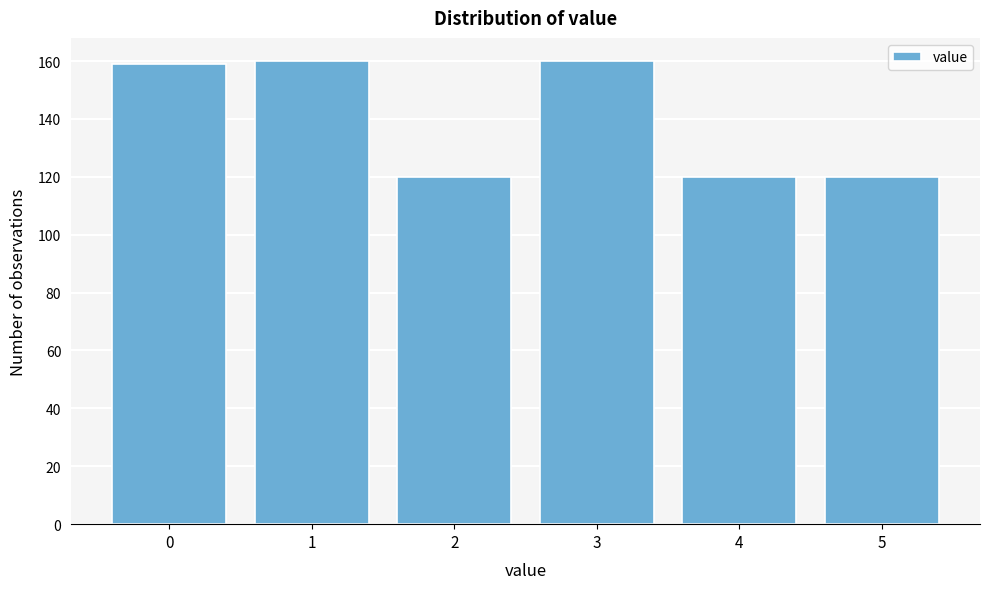

Reading left to right, list every bar in this chart as the range it spans on the x-axis followed by its height. The values are not printed on the chart, so give them approximately, as read against the axis.

-0.5 to 0.5: 160
0.5 to 1.5: 160
1.5 to 2.5: 120
2.5 to 3.5: 160
3.5 to 4.5: 120
4.5 to 5.5: 120